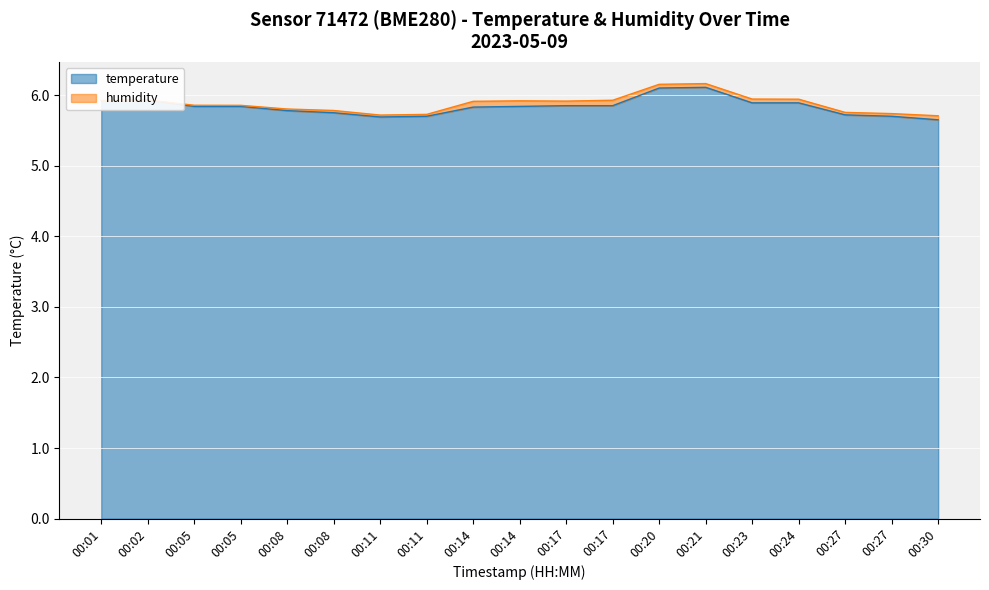

What is the difference between the values at 00:08 and 00:17?

0.1